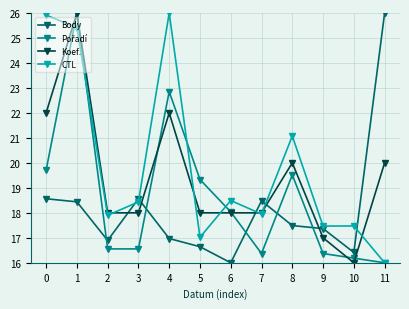

Where is the first local minimum for CTL?

2